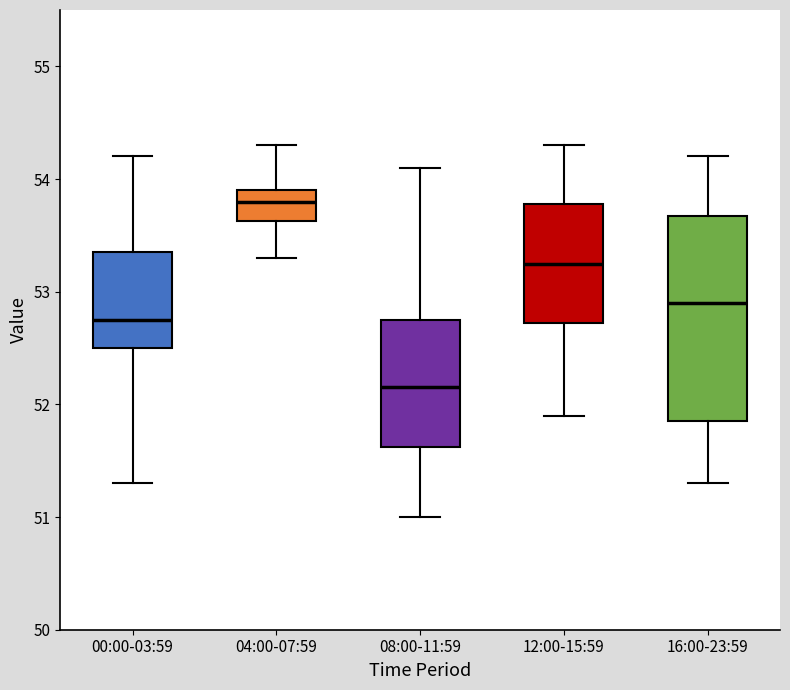

Where does the lower whisker of the box for 08:00-11:59 end on the y-axis? The values are not printed on the chart, so give them approximately, as read against the axis.

51.0